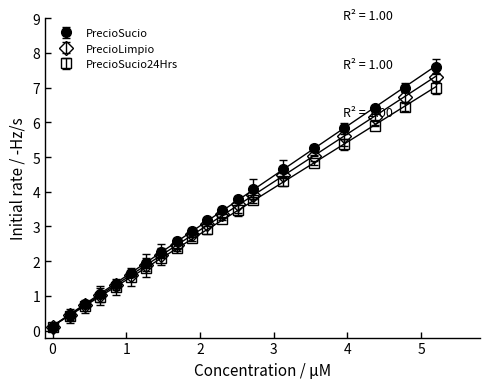

What is the value of the PrecioSucio24Hrs point at the 13th from the left?

3.5